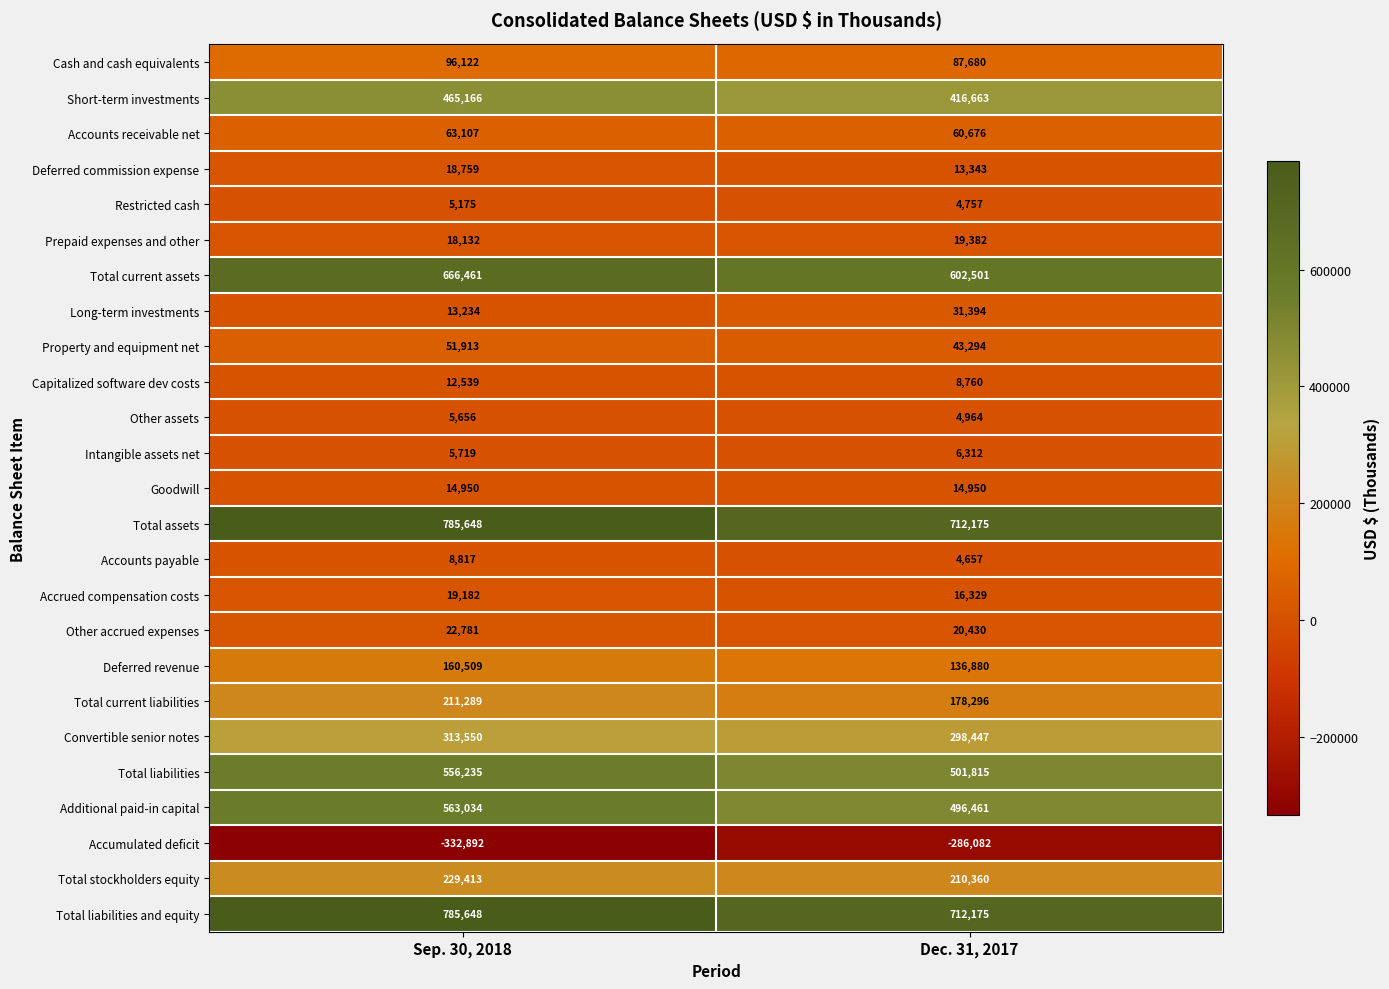

At which category is the sum across all series the highest?

Sep. 30, 2018